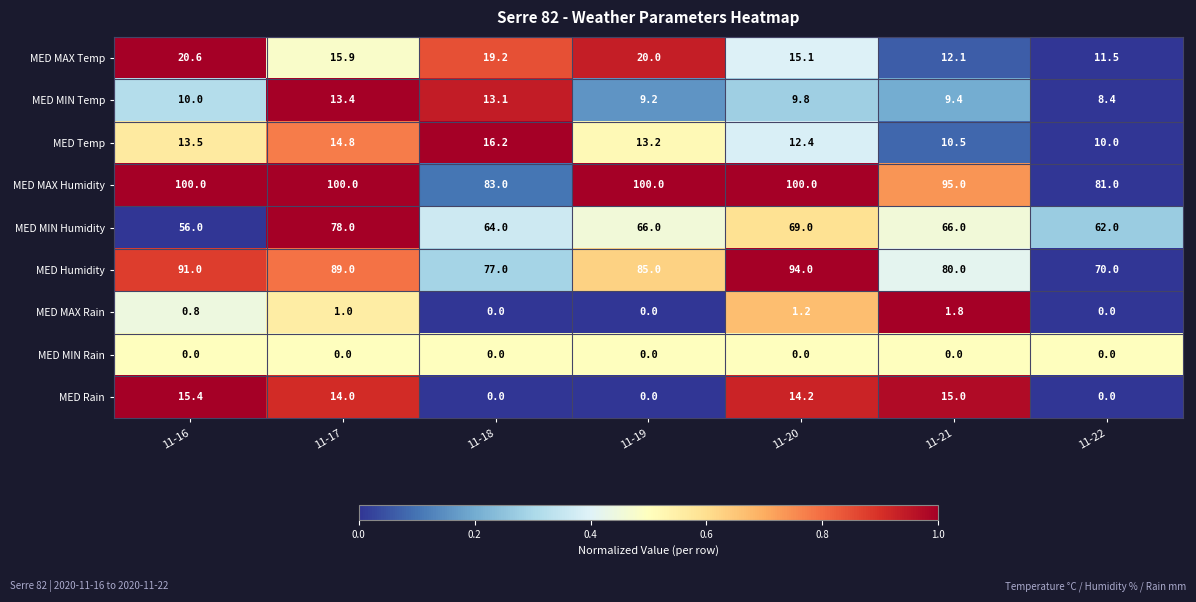

What is the total value across all series at 11-17?

326.1